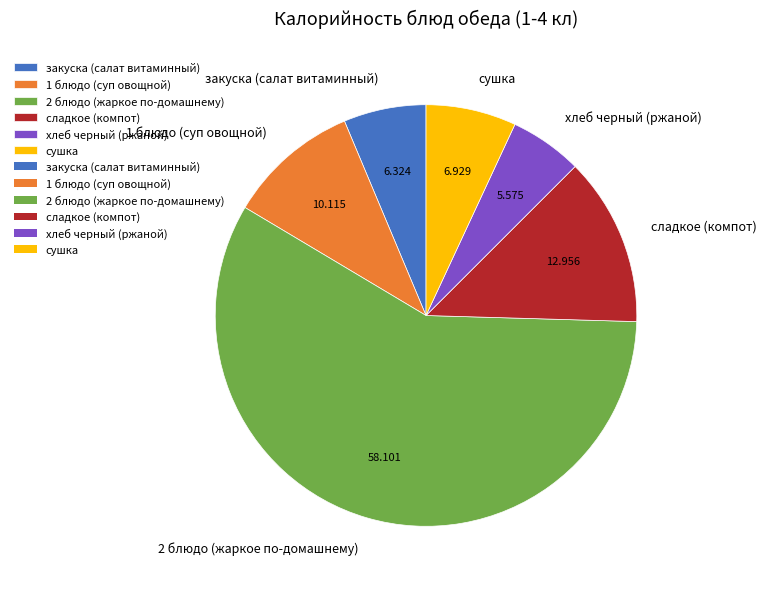

How many slices are in this pie chart?

6